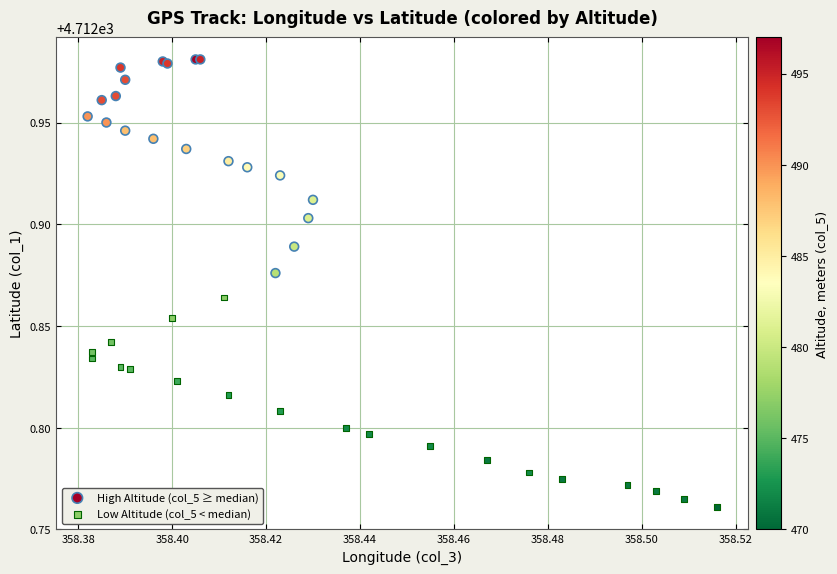

Which series has the widest spread of Y values?

High Altitude (col_5 ≥ median)